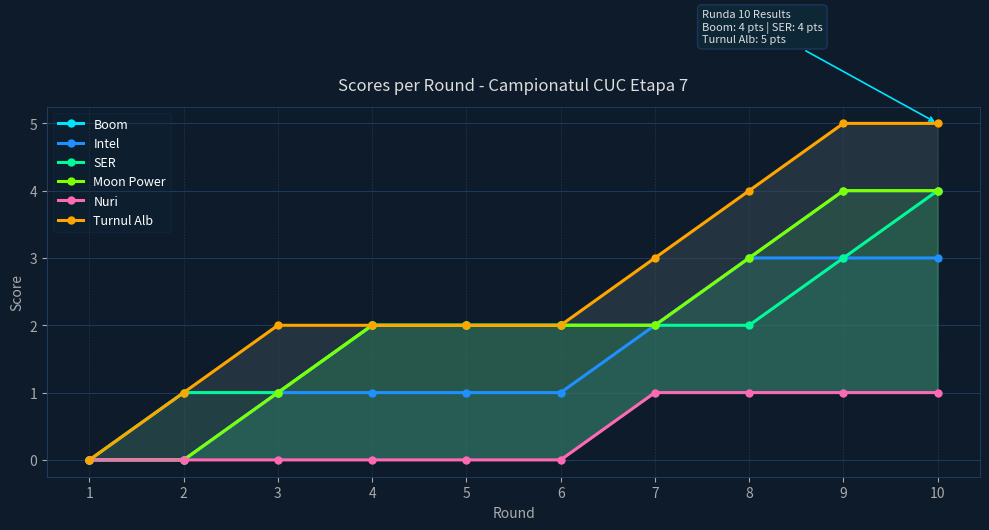

Is it true that Turnul Alb equals 2 at 9?

False